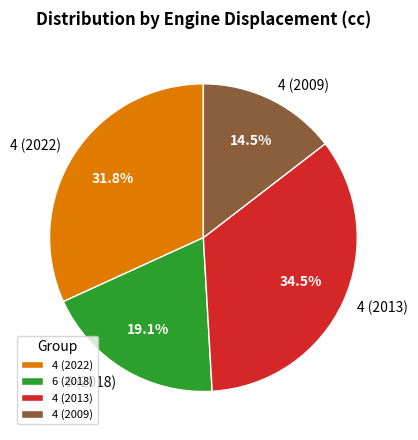

True or false: 6 (2018) accounts for 28% of the total.

False